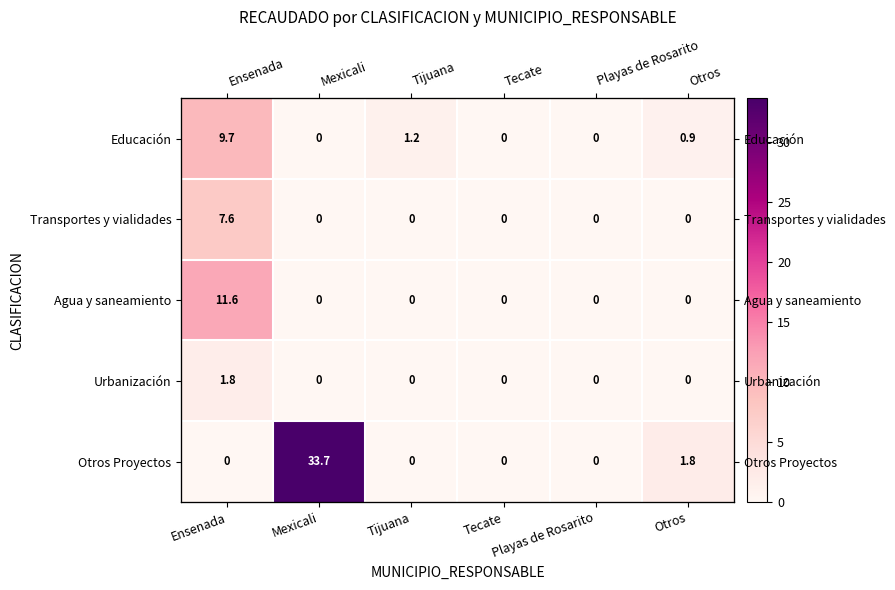

Between Tecate and Ensenada, which is larger?

Ensenada